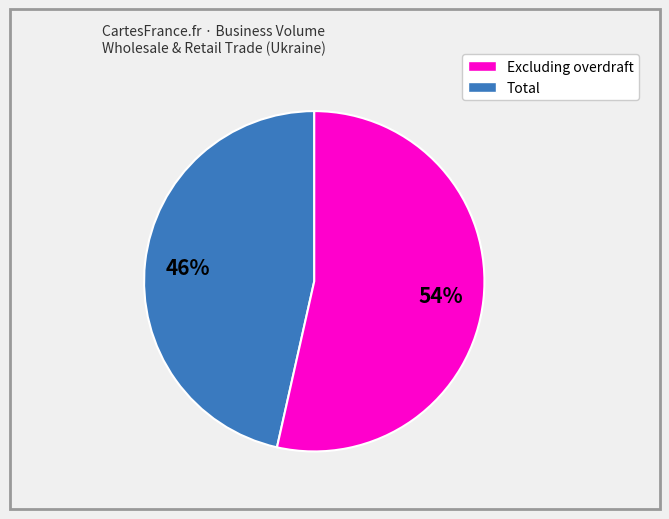

Is there any slice that represents more than half of the pie?

Yes